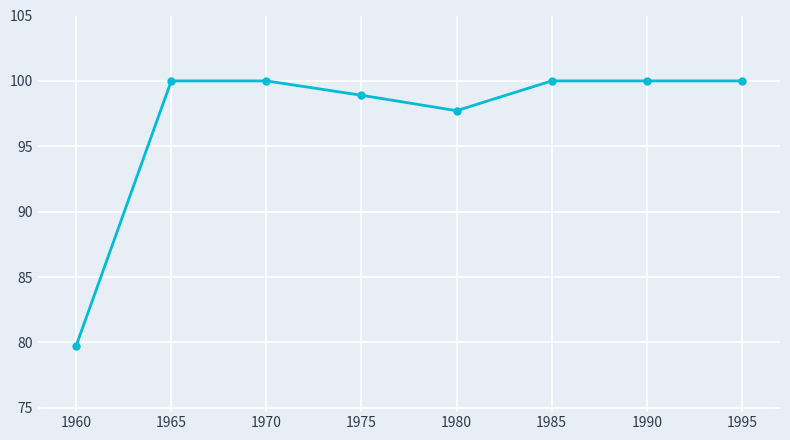

How many lines are shown in the chart?

1